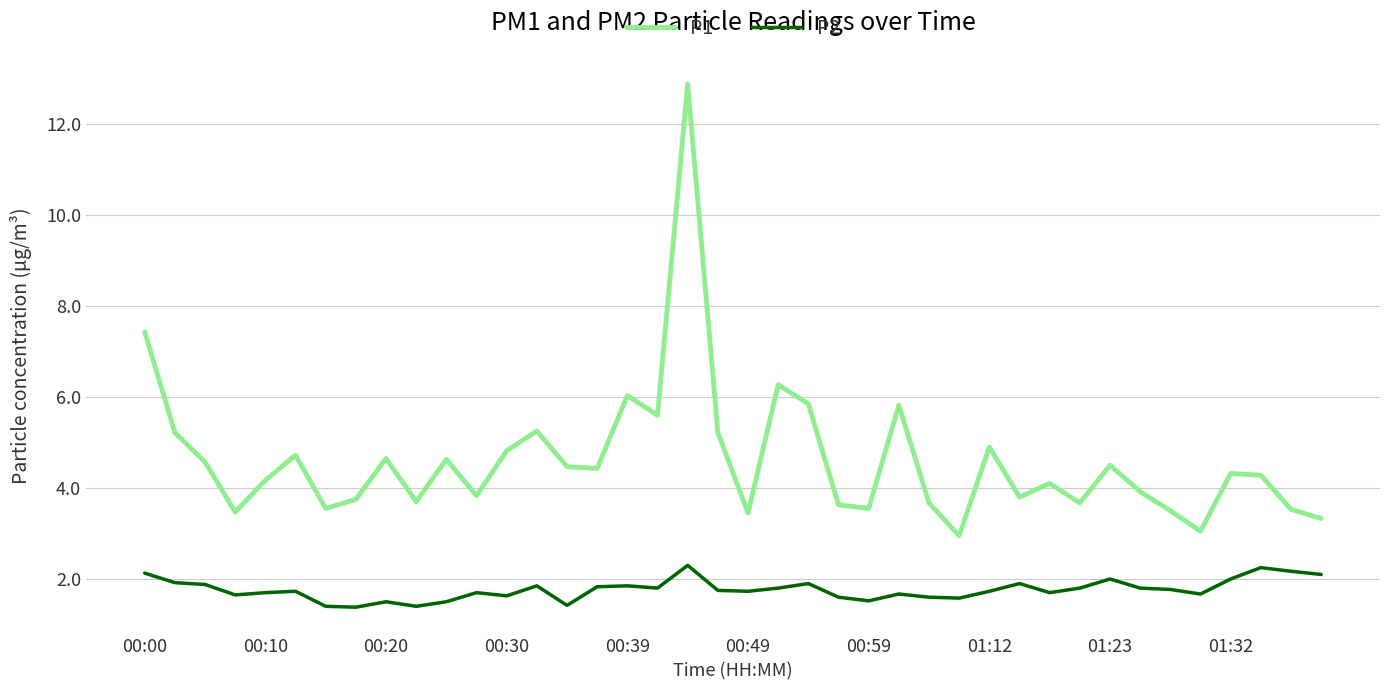

What is the minimum value for P2?

1.4